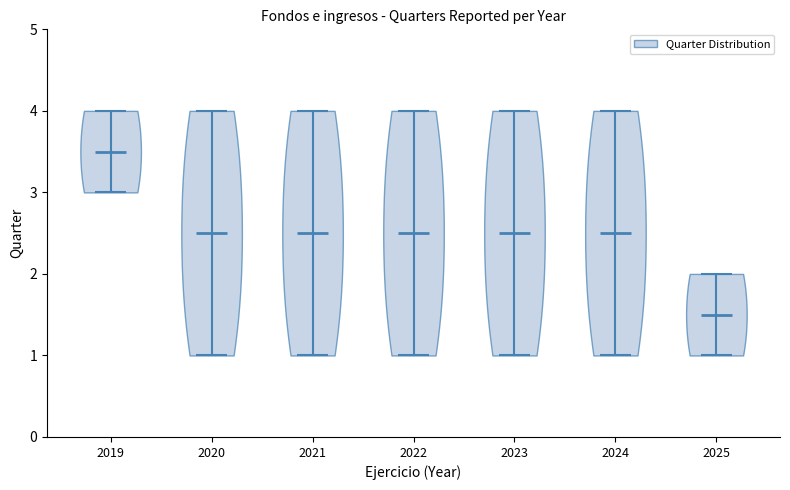

Reading left to right, read every violin against the y-axis: where its median line is, and the lowest and highest points it reaches. The values are not printed on the chart, so give them approximately, as read against the axis.

2019: median line 3.5, lowest point 3.0, highest point 4.0
2020: median line 2.5, lowest point 1.0, highest point 4.0
2021: median line 2.5, lowest point 1.0, highest point 4.0
2022: median line 2.5, lowest point 1.0, highest point 4.0
2023: median line 2.5, lowest point 1.0, highest point 4.0
2024: median line 2.5, lowest point 1.0, highest point 4.0
2025: median line 1.5, lowest point 1.0, highest point 2.0